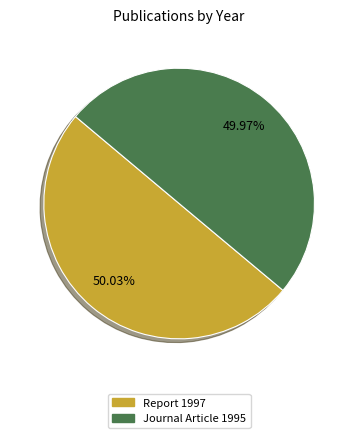

Is there a majority slice in this chart?

Yes